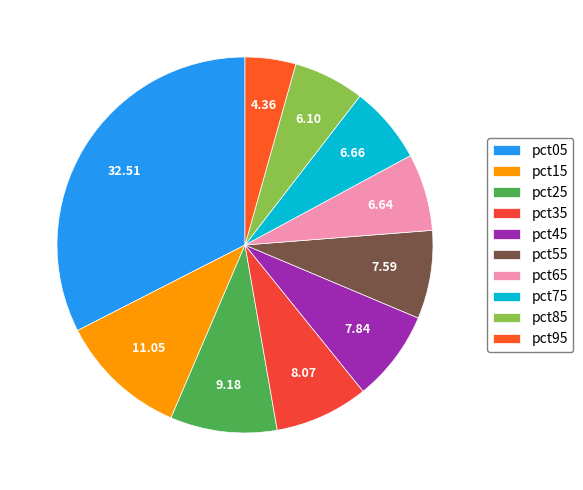

What percentage is the pct95 slice, to the nearest percent?

4%